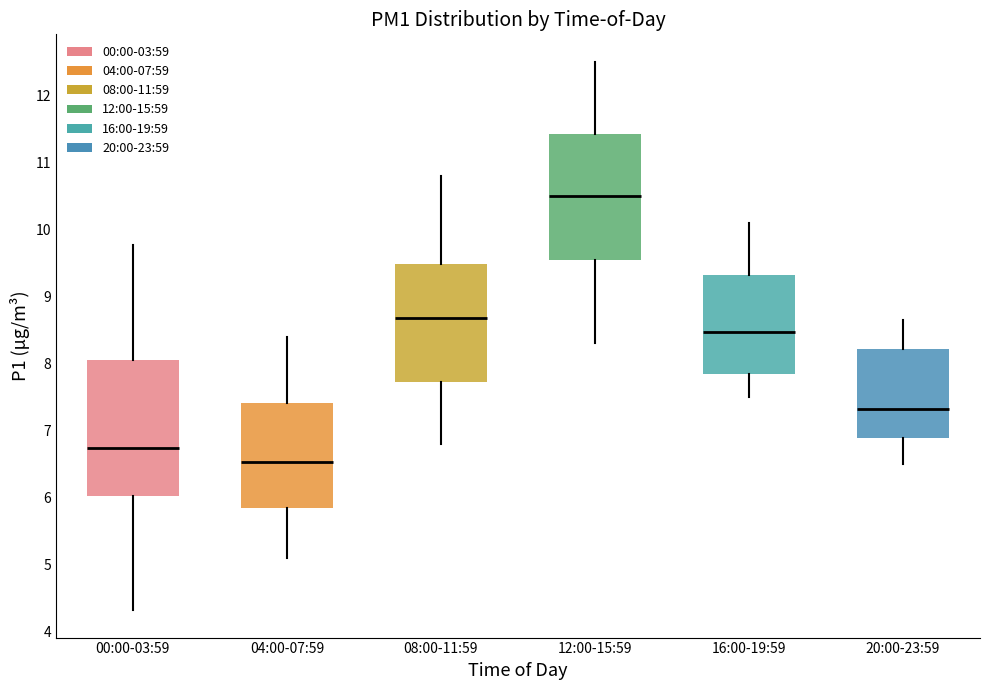

Where is the lower edge of the box for 08:00-11:59 on the y-axis? The values are not printed on the chart, so give them approximately, as read against the axis.

7.7